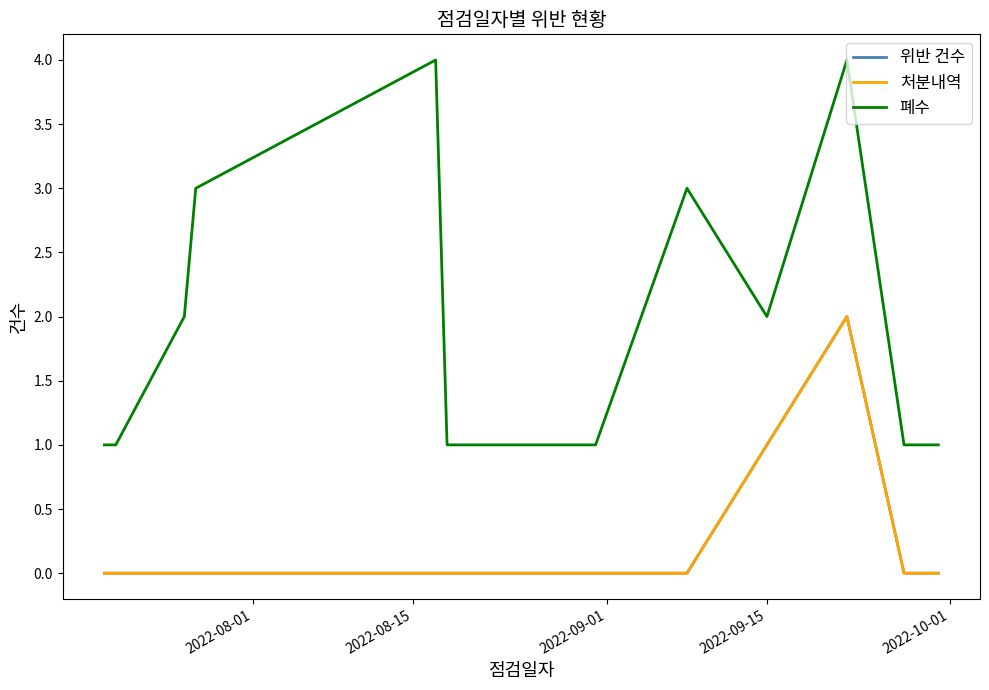

Does the chart have visible grid lines?

No